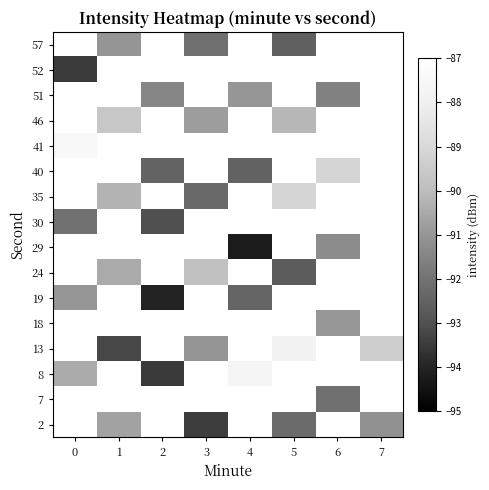

What is the minimum value for row_2?

-93.5